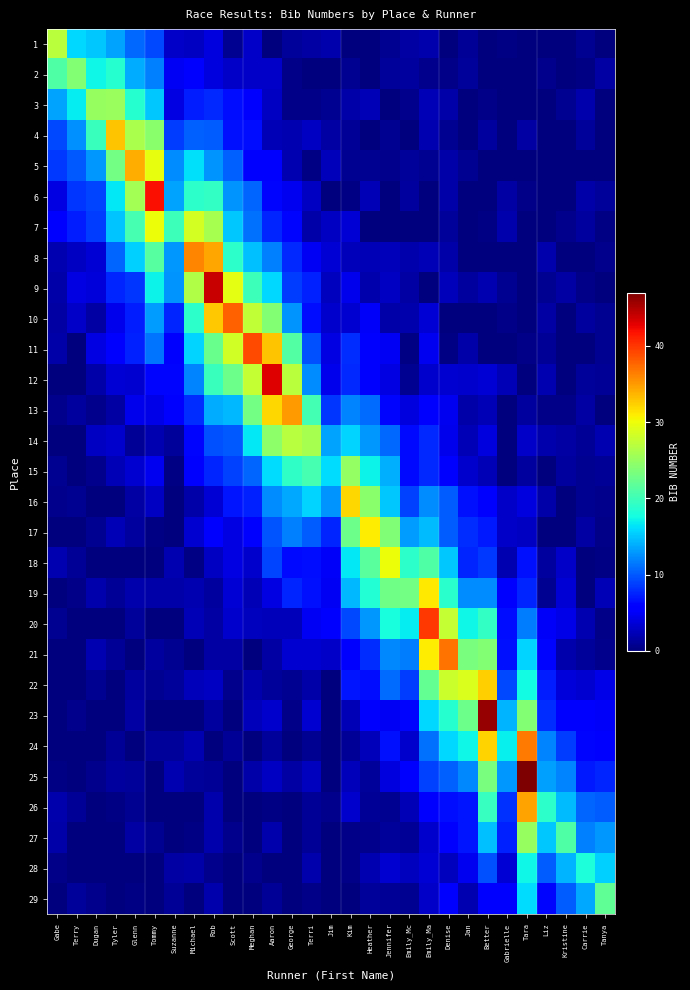

Reading left to right, list all the values displayed in this chart.

1: Gabe=27.0	Terry=16.0	Dugan=15.2	Tyler=13.5	Glenn=10.8	Tommy=9.2	Suzanne=3.0	Michael=2.8	Rob=3.9	Scott=0.7	Meghan=3.1	Aaron=0.0	George=1.2	Terri=1.5	Jim=1.9	Kim=0.0	Heather=0.0	Jennifer=0.8	Emily_Mc=1.5	Emily_Ma=1.9	Denise=0.0	Jan=1.1	Better=0.0	Gabrielle=0.2	Tara=0.0	Liz=0.0	Kristine=0.0	Carrie=0.8	Tanya=0.0
2: Gabe=20.9	Terry=24.0	Dugan=17.3	Tyler=18.7	Glenn=13.8	Tommy=11.8	Suzanne=4.9	Michael=6.0	Rob=3.9	Scott=3.0	Meghan=3.1	Aaron=3.0	George=0.4	Terri=0.0	Jim=0.0	Kim=0.7	Heather=0.1	Jennifer=1.2	Emily_Mc=1.5	Emily_Ma=0.6	Denise=0.4	Jan=1.1	Better=0.1	Gabrielle=0.0	Tara=0.0	Liz=0.6	Kristine=0.0	Carrie=0.3	Tanya=1.6
3: Gabe=13.4	Terry=16.9	Dugan=25.0	Tyler=25.2	Glenn=18.6	Tommy=15.2	Suzanne=4.2	Michael=7.3	Rob=7.9	Scott=6.6	Meghan=5.3	Aaron=2.9	George=0.5	Terri=0.5	Jim=0.9	Kim=1.7	Heather=2.3	Jennifer=0.0	Emily_Mc=0.6	Emily_Ma=2.2	Denise=1.7	Jan=0.0	Better=0.4	Gabrielle=0.1	Tara=0.0	Liz=0.0	Kristine=0.8	Carrie=1.9	Tanya=0.0
4: Gabe=9.2	Terry=12.6	Dugan=19.8	Tyler=33.0	Glenn=26.1	Tommy=24.3	Suzanne=8.6	Michael=10.4	Rob=10.2	Scott=6.7	Meghan=6.5	Aaron=2.3	George=2.1	Terri=2.9	Jim=1.5	Kim=1.0	Heather=0.0	Jennifer=0.8	Emily_Mc=0.0	Emily_Ma=2.1	Denise=0.9	Jan=0.1	Better=1.3	Gabrielle=0.0	Tara=1.6	Liz=0.0	Kristine=0.0	Carrie=1.2	Tanya=0.0
5: Gabe=8.5	Terry=9.9	Dugan=13.0	Tyler=23.0	Glenn=34.0	Tommy=29.6	Suzanne=12.4	Michael=16.3	Rob=12.8	Scott=10.4	Meghan=5.5	Aaron=5.4	George=2.1	Terri=0.2	Jim=2.5	Kim=0.8	Heather=0.8	Jennifer=0.6	Emily_Mc=1.1	Emily_Ma=0.9	Denise=1.8	Jan=0.9	Better=0.0	Gabrielle=0.0	Tara=0.2	Liz=0.0	Kristine=0.0	Carrie=0.0	Tanya=0.1
6: Gabe=4.1	Terry=8.4	Dugan=9.1	Tyler=16.6	Glenn=25.8	Tommy=42.0	Suzanne=13.5	Michael=19.0	Rob=19.4	Scott=12.8	Meghan=10.6	Aaron=6.2	George=4.7	Terri=2.9	Jim=0.0	Kim=0.2	Heather=2.3	Jennifer=0.2	Emily_Mc=1.4	Emily_Ma=0.0	Denise=1.8	Jan=0.0	Better=0.0	Gabrielle=1.6	Tara=0.5	Liz=0.0	Kristine=0.0	Carrie=1.8	Tanya=1.2
7: Gabe=5.8	Terry=7.3	Dugan=8.8	Tyler=14.9	Glenn=20.4	Tommy=30.0	Suzanne=20.0	Michael=28.5	Rob=26.0	Scott=15.1	Meghan=11.1	Aaron=7.7	George=6.1	Terri=1.7	Jim=2.8	Kim=3.6	Heather=0.0	Jennifer=0.0	Emily_Mc=0.0	Emily_Ma=0.0	Denise=1.3	Jan=0.0	Better=0.3	Gabrielle=2.0	Tara=0.0	Liz=0.0	Kristine=0.7	Carrie=1.3	Tanya=0.2
8: Gabe=2.0	Terry=2.8	Dugan=3.6	Tyler=10.6	Glenn=15.5	Tommy=21.4	Suzanne=12.9	Michael=36.0	Rob=34.5	Scott=19.1	Meghan=14.8	Aaron=11.8	George=7.7	Terri=4.8	Jim=3.6	Kim=2.4	Heather=2.2	Jennifer=2.4	Emily_Mc=2.0	Emily_Ma=2.2	Denise=1.8	Jan=0.0	Better=0.0	Gabrielle=0.0	Tara=0.0	Liz=2.0	Kristine=0.0	Carrie=0.0	Tanya=0.6
9: Gabe=1.7	Terry=4.2	Dugan=3.8	Tyler=7.6	Glenn=8.3	Tommy=17.2	Suzanne=12.7	Michael=26.5	Rob=44.0	Scott=29.4	Meghan=19.9	Aaron=16.0	George=8.7	Terri=7.4	Jim=2.7	Kim=4.5	Heather=1.8	Jennifer=2.8	Emily_Mc=1.6	Emily_Ma=0.0	Denise=2.5	Jan=1.4	Better=2.1	Gabrielle=0.8	Tara=0.0	Liz=0.8	Kristine=1.5	Carrie=0.5	Tanya=0.0
10: Gabe=1.5	Terry=3.1	Dugan=1.5	Tyler=4.4	Glenn=7.3	Tommy=13.2	Suzanne=7.7	Michael=19.1	Rob=32.7	Scott=38.0	Meghan=27.5	Aaron=24.0	George=12.8	Terri=6.4	Jim=3.2	Kim=3.4	Heather=5.1	Jennifer=1.7	Emily_Mc=2.0	Emily_Ma=3.5	Denise=0.0	Jan=0.0	Better=0.0	Gabrielle=0.5	Tara=0.0	Liz=1.6	Kristine=0.0	Carrie=1.4	Tanya=0.8
11: Gabe=1.8	Terry=0.0	Dugan=4.0	Tyler=5.6	Glenn=7.5	Tommy=11.3	Suzanne=5.9	Michael=15.6	Rob=22.4	Scott=28.4	Meghan=39.0	Aaron=33.0	George=21.2	Terri=9.6	Jim=4.2	Kim=8.0	Heather=5.2	Jennifer=4.9	Emily_Mc=0.2	Emily_Ma=4.7	Denise=0.4	Jan=1.7	Better=0.0	Gabrielle=0.0	Tara=0.5	Liz=1.0	Kristine=0.0	Carrie=0.0	Tanya=0.7
12: Gabe=0.2	Terry=0.0	Dugan=1.8	Tyler=3.5	Glenn=3.3	Tommy=6.2	Suzanne=6.2	Michael=12.0	Rob=19.8	Scott=22.6	Meghan=27.6	Aaron=43.0	George=27.2	Terri=12.4	Jim=4.5	Kim=7.7	Heather=6.0	Jennifer=4.0	Emily_Mc=0.9	Emily_Ma=3.2	Denise=3.5	Jan=3.2	Better=3.6	Gabrielle=2.4	Tara=0.0	Liz=2.1	Kristine=0.0	Carrie=1.3	Tanya=1.1
13: Gabe=0.6	Terry=1.4	Dugan=0.7	Tyler=1.6	Glenn=4.5	Tommy=4.2	Suzanne=5.2	Michael=8.0	Rob=13.8	Scott=14.4	Meghan=23.0	Aaron=32.0	George=35.0	Terri=20.3	Jim=8.4	Kim=11.9	Heather=11.0	Jennifer=6.1	Emily_Mc=3.9	Emily_Ma=5.7	Denise=4.6	Jan=1.7	Better=2.3	Gabrielle=0.0	Tara=1.4	Liz=0.4	Kristine=0.4	Carrie=1.5	Tanya=0.0
14: Gabe=0.0	Terry=0.0	Dugan=2.8	Tyler=3.2	Glenn=1.0	Tommy=2.1	Suzanne=1.2	Michael=6.1	Rob=9.6	Scott=10.0	Meghan=16.5	Aaron=24.6	George=27.0	Terri=26.0	Jim=13.5	Kim=15.6	Heather=12.9	Jennifer=10.7	Emily_Mc=6.3	Emily_Ma=7.9	Denise=4.6	Jan=2.3	Better=3.9	Gabrielle=0.0	Tara=3.0	Liz=2.0	Kristine=1.5	Carrie=0.9	Tanya=2.1
15: Gabe=0.8	Terry=0.0	Dugan=0.7	Tyler=2.3	Glenn=3.4	Tommy=4.7	Suzanne=0.2	Michael=6.0	Rob=7.6	Scott=8.9	Meghan=10.5	Aaron=16.0	George=19.1	Terri=20.5	Jim=16.0	Kim=24.9	Heather=17.2	Jennifer=14.0	Emily_Mc=6.3	Emily_Ma=7.8	Denise=5.3	Jan=3.1	Better=2.2	Gabrielle=0.2	Tara=1.3	Liz=0.0	Kristine=1.4	Carrie=0.9	Tanya=1.1
16: Gabe=0.7	Terry=0.9	Dugan=0.0	Tyler=0.0	Glenn=1.5	Tommy=2.9	Suzanne=0.0	Michael=1.7	Rob=3.6	Scott=7.0	Meghan=7.4	Aaron=12.4	George=13.6	Terri=15.7	Jim=12.8	Kim=32.0	Heather=24.3	Jennifer=15.2	Emily_Mc=9.0	Emily_Ma=12.4	Denise=10.2	Jan=6.7	Better=5.7	Gabrielle=3.0	Tara=4.0	Liz=1.7	Kristine=0.0	Carrie=0.8	Tanya=0.6
17: Gabe=0.0	Terry=0.2	Dugan=0.8	Tyler=2.3	Glenn=1.4	Tommy=0.2	Suzanne=0.0	Michael=3.5	Rob=5.8	Scott=4.1	Meghan=5.2	Aaron=9.9	George=11.9	Terri=10.2	Jim=7.7	Kim=22.7	Heather=31.0	Jennifer=23.7	Emily_Mc=13.1	Emily_Ma=14.6	Denise=10.2	Jan=8.0	Better=7.0	Gabrielle=3.1	Tara=2.9	Liz=0.1	Kristine=0.0	Carrie=1.6	Tanya=0.4
18: Gabe=2.0	Terry=1.1	Dugan=0.0	Tyler=0.0	Glenn=0.0	Tommy=0.1	Suzanne=2.1	Michael=0.2	Rob=2.8	Scott=4.1	Meghan=3.3	Aaron=9.1	George=6.3	Terri=6.4	Jim=5.1	Kim=16.5	Heather=21.5	Jennifer=30.0	Emily_Mc=19.0	Emily_Ma=21.0	Denise=15.2	Jan=7.6	Better=8.6	Gabrielle=2.2	Tara=6.7	Liz=1.3	Kristine=3.0	Carrie=0.0	Tanya=0.2
19: Gabe=0.0	Terry=0.4	Dugan=1.8	Tyler=1.0	Glenn=2.0	Tommy=1.7	Suzanne=1.8	Michael=2.1	Rob=1.3	Scott=3.6	Meghan=2.4	Aaron=4.2	George=7.5	Terri=6.7	Jim=4.8	Kim=14.4	Heather=18.5	Jennifer=22.9	Emily_Mc=23.0	Emily_Ma=31.2	Denise=18.7	Jan=12.4	Better=12.4	Gabrielle=5.7	Tara=7.7	Liz=0.8	Kristine=3.6	Carrie=0.0	Tanya=2.3
20: Gabe=0.8	Terry=0.1	Dugan=0.0	Tyler=0.0	Glenn=1.2	Tommy=0.0	Suzanne=0.0	Michael=2.3	Rob=1.5	Scott=3.3	Meghan=2.6	Aaron=2.5	George=2.6	Terri=4.9	Jim=5.2	Kim=9.2	Heather=13.0	Jennifer=17.9	Emily_Mc=16.7	Emily_Ma=40.0	Denise=27.6	Jan=17.4	Better=19.5	Gabrielle=6.6	Tara=11.7	Liz=5.1	Kristine=4.3	Carrie=2.1	Tanya=0.4
21: Gabe=0.0	Terry=0.0	Dugan=2.1	Tyler=1.0	Glenn=0.0	Tommy=1.4	Suzanne=0.8	Michael=0.0	Rob=1.5	Scott=1.6	Meghan=0.1	Aaron=1.5	George=3.5	Terri=3.4	Jim=3.0	Kim=6.0	Heather=8.0	Jennifer=12.2	Emily_Mc=11.6	Emily_Ma=30.9	Denise=37.0	Jan=23.4	Better=24.0	Gabrielle=6.7	Tara=15.6	Liz=6.1	Kristine=1.9	Carrie=1.1	Tanya=0.6
22: Gabe=0.0	Terry=0.0	Dugan=0.8	Tyler=0.0	Glenn=1.4	Tommy=0.8	Suzanne=1.2	Michael=2.5	Rob=2.8	Scott=0.7	Meghan=2.0	Aaron=1.3	George=0.9	Terri=1.7	Jim=0.0	Kim=6.9	Heather=6.6	Jennifer=11.0	Emily_Mc=8.8	Emily_Ma=22.2	Denise=27.9	Jan=29.0	Better=32.5	Gabrielle=9.3	Tara=17.6	Liz=7.2	Kristine=3.7	Carrie=3.4	Tanya=4.4
23: Gabe=0.0	Terry=0.6	Dugan=0.0	Tyler=0.0	Glenn=1.6	Tommy=0.0	Suzanne=0.0	Michael=0.0	Rob=1.5	Scott=0.0	Meghan=2.6	Aaron=3.2	George=0.5	Terri=3.4	Jim=0.2	Kim=2.3	Heather=5.2	Jennifer=4.9	Emily_Mc=6.1	Emily_Ma=15.9	Denise=18.7	Jan=22.6	Better=46.0	Gabrielle=14.2	Tara=24.0	Liz=8.0	Kristine=5.6	Carrie=6.0	Tanya=5.0
24: Gabe=0.0	Terry=0.1	Dugan=0.0	Tyler=1.1	Glenn=0.2	Tommy=1.2	Suzanne=1.1	Michael=2.1	Rob=0.0	Scott=1.1	Meghan=0.0	Aaron=1.3	George=0.0	Terri=0.9	Jim=0.0	Kim=1.0	Heather=2.5	Jennifer=6.7	Emily_Mc=3.3	Emily_Ma=11.1	Denise=15.8	Jan=17.3	Better=32.2	Gabrielle=17.0	Tara=36.6	Liz=11.9	Kristine=8.7	Carrie=6.2	Tanya=5.4
25: Gabe=0.2	Terry=0.0	Dugan=0.6	Tyler=1.5	Glenn=1.3	Tommy=0.0	Suzanne=2.1	Michael=1.2	Rob=1.1	Scott=0.0	Meghan=1.8	Aaron=2.8	George=1.6	Terri=2.7	Jim=0.0	Kim=2.5	Heather=1.1	Jennifer=3.9	Emily_Mc=5.8	Emily_Ma=8.9	Denise=10.3	Jan=12.3	Better=23.5	Gabrielle=13.0	Tara=47.0	Liz=13.4	Kristine=12.0	Carrie=7.0	Tanya=7.6
26: Gabe=1.9	Terry=1.0	Dugan=0.0	Tyler=0.3	Glenn=0.9	Tommy=0.0	Suzanne=0.0	Michael=0.0	Rob=1.9	Scott=0.0	Meghan=0.0	Aaron=0.2	George=0.1	Terri=1.1	Jim=0.6	Kim=3.2	Heather=1.1	Jennifer=0.9	Emily_Mc=2.4	Emily_Ma=5.5	Denise=6.5	Jan=6.9	Better=19.5	Gabrielle=8.2	Tara=34.6	Liz=19.0	Kristine=14.6	Carrie=10.6	Tanya=10.2
27: Gabe=1.8	Terry=0.0	Dugan=0.0	Tyler=0.0	Glenn=1.6	Tommy=0.9	Suzanne=0.0	Michael=0.4	Rob=2.0	Scott=0.6	Meghan=0.0	Aaron=1.9	George=0.1	Terri=1.0	Jim=0.0	Kim=0.5	Heather=0.7	Jennifer=1.2	Emily_Mc=1.0	Emily_Ma=3.2	Denise=5.5	Jan=6.9	Better=14.7	Gabrielle=7.4	Tara=25.1	Liz=15.1	Kristine=21.0	Carrie=11.8	Tanya=12.9
28: Gabe=0.4	Terry=0.0	Dugan=0.0	Tyler=0.0	Glenn=0.0	Tommy=0.0	Suzanne=1.5	Michael=1.7	Rob=0.6	Scott=0.0	Meghan=0.7	Aaron=0.0	George=0.1	Terri=1.9	Jim=0.0	Kim=0.4	Heather=2.0	Jennifer=3.4	Emily_Mc=2.7	Emily_Ma=3.6	Denise=2.7	Jan=4.7	Better=9.6	Gabrielle=3.6	Tara=17.3	Liz=10.2	Kristine=14.3	Carrie=18.0	Tanya=15.5
29: Gabe=0.0	Terry=1.2	Dugan=0.7	Tyler=0.0	Glenn=0.3	Tommy=0.0	Suzanne=1.0	Michael=0.0	Rob=1.8	Scott=0.0	Meghan=0.0	Aaron=0.9	George=0.1	Terri=0.5	Jim=0.0	Kim=0.0	Heather=1.1	Jennifer=1.0	Emily_Mc=0.8	Emily_Ma=3.1	Denise=5.3	Jan=2.1	Better=5.9	Gabrielle=5.4	Tara=16.1	Liz=6.2	Kristine=10.3	Carrie=13.6	Tanya=22.0